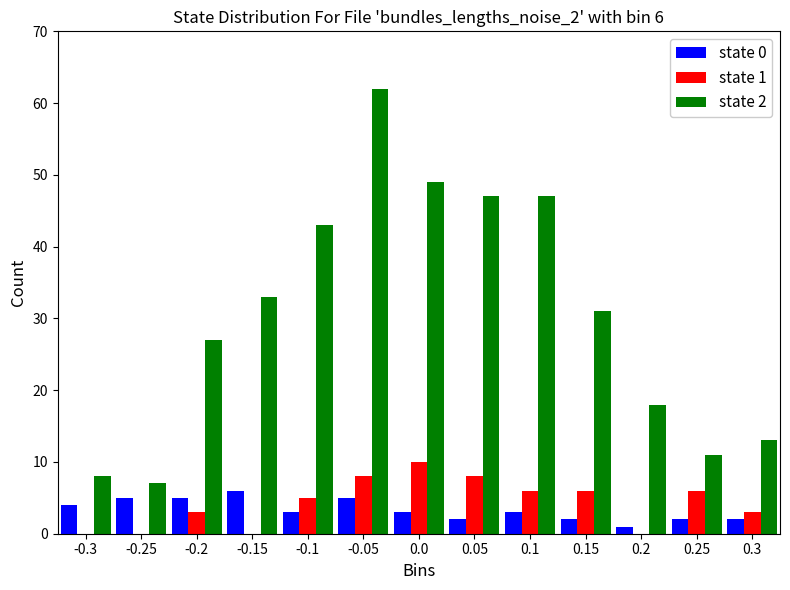

The value of state 2 at 0.3 is 13. True or false?

True